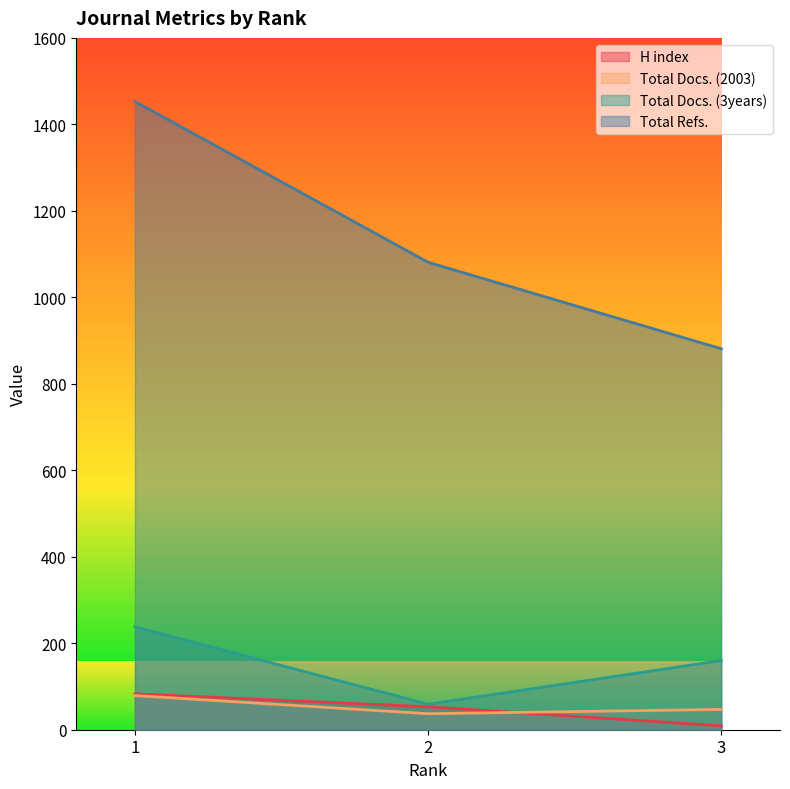

What is the sum of all Total Docs. (2003) values?

163